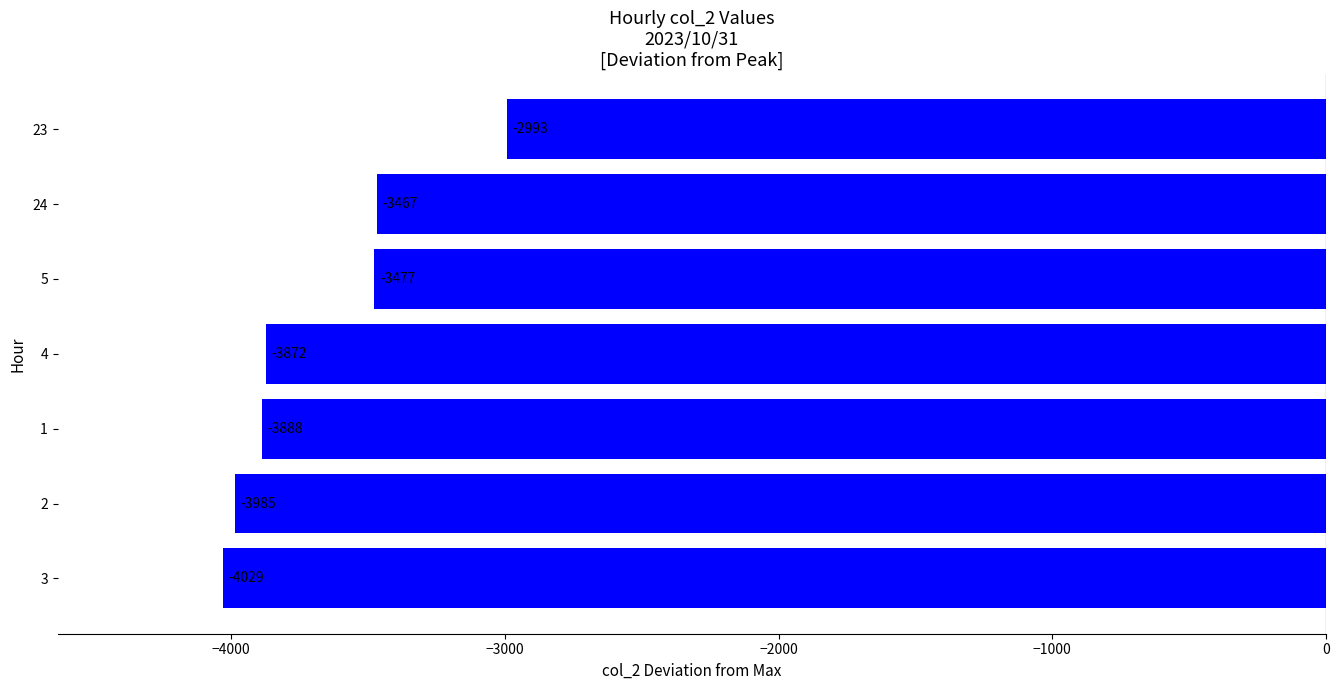

The chart shows a value of -6492 at 1. True or false?

False